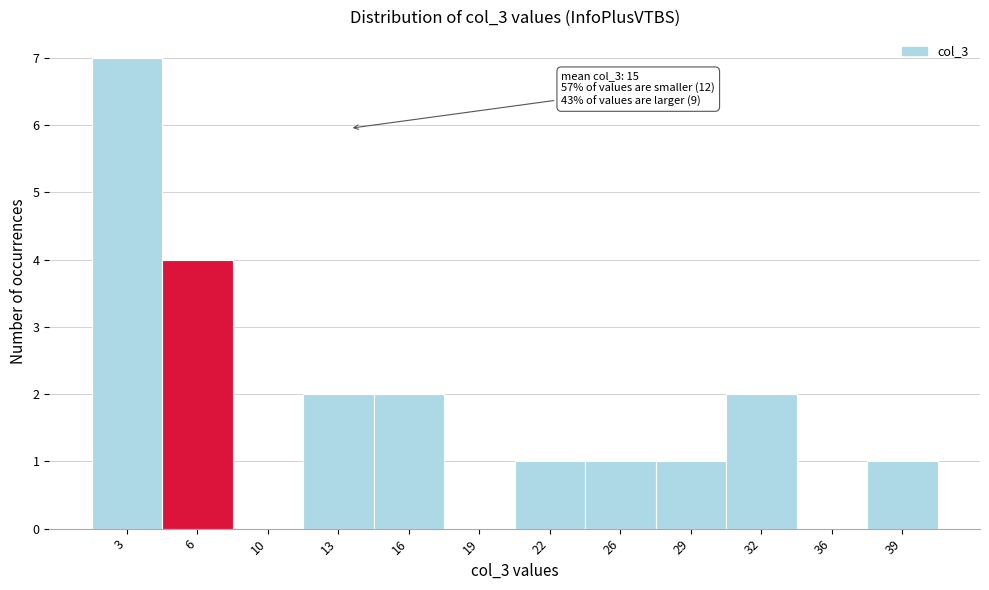

Reading left to right, list all the values displayed in this chart.

3=7	6=4	10=0	13=2	16=2	19=0	22=1	26=1	29=1	32=2	36=0	39=1